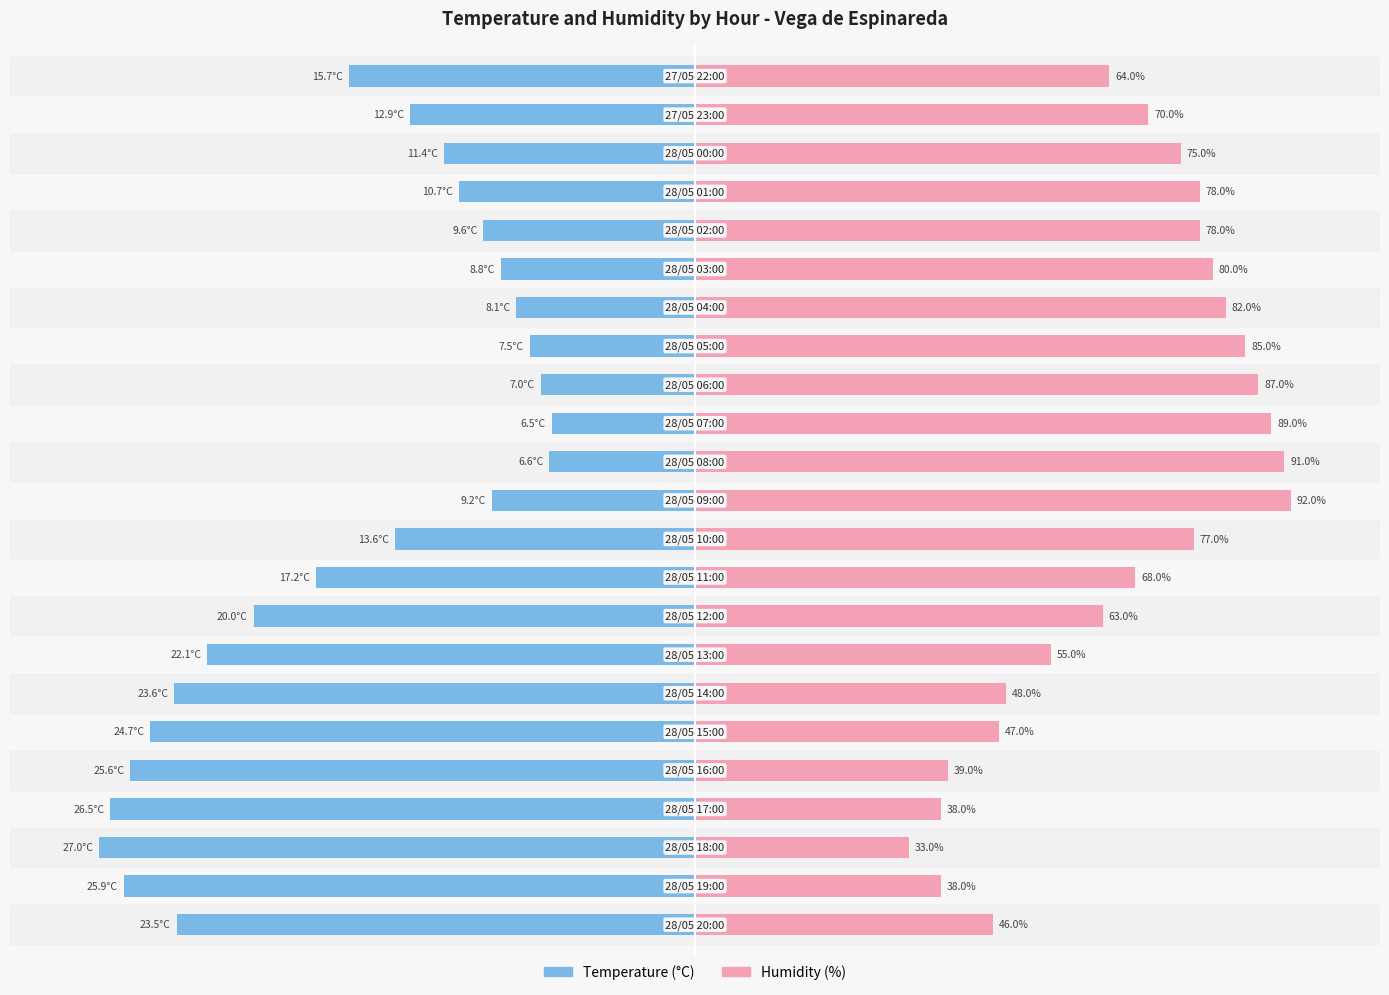

What are all the series names shown in the legend?

Temperature (°C), Humidity (%)